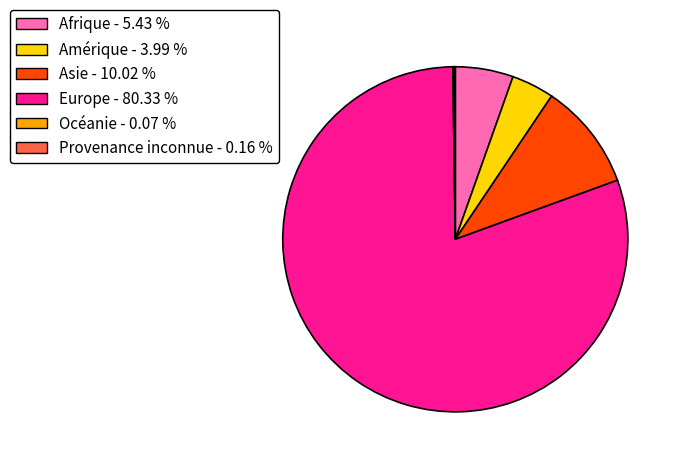

Which slice represents more than half of the pie?

Europe